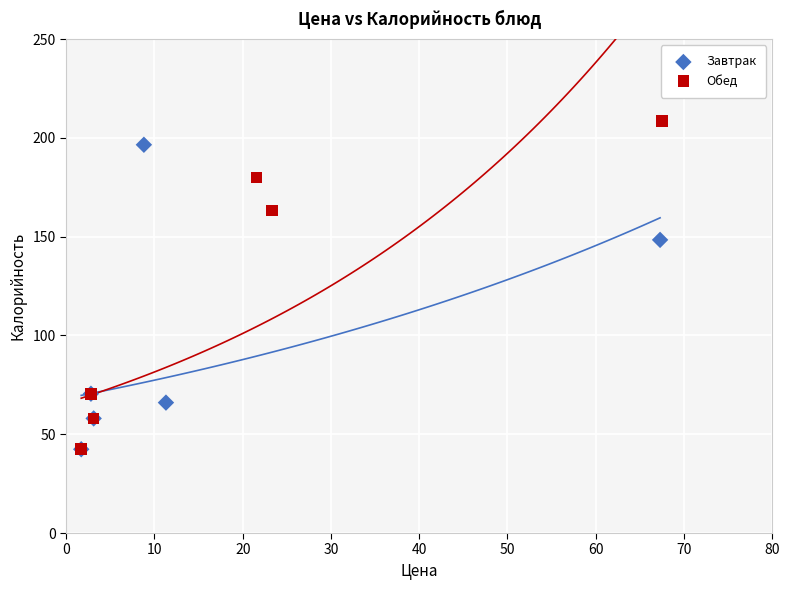

Which series contains the highest Y value?

Обед